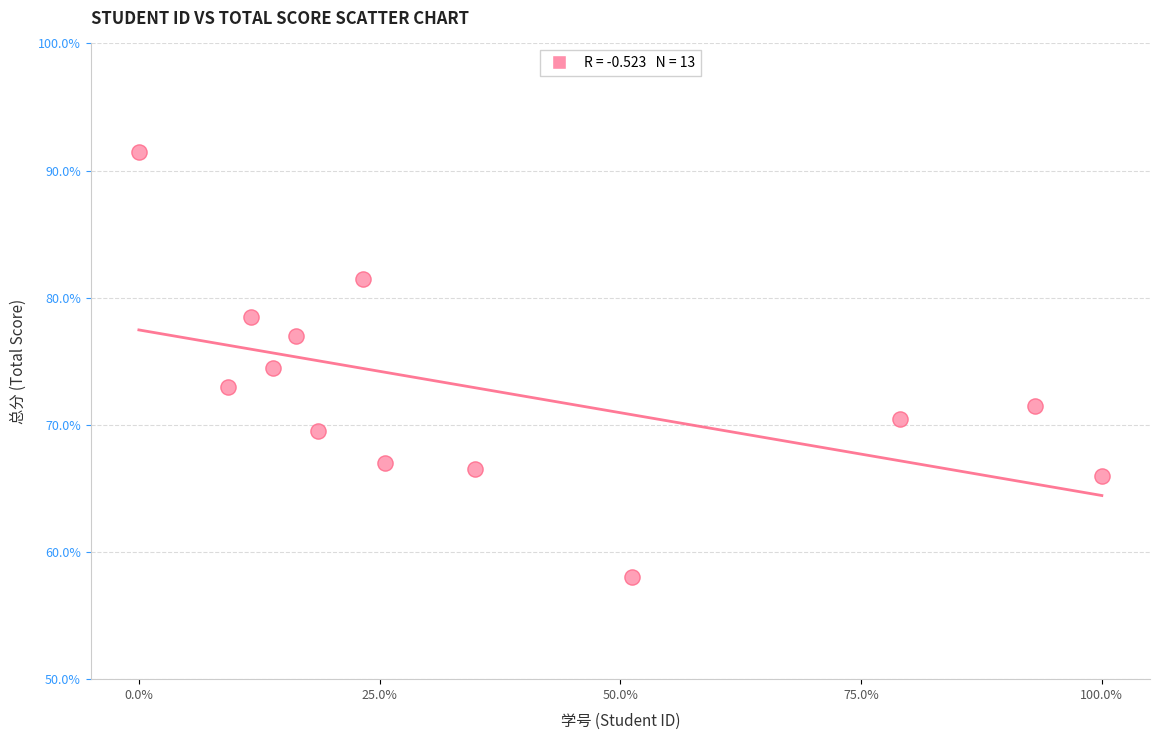

What Y value in the scatter plot is closest to 74?

74.5